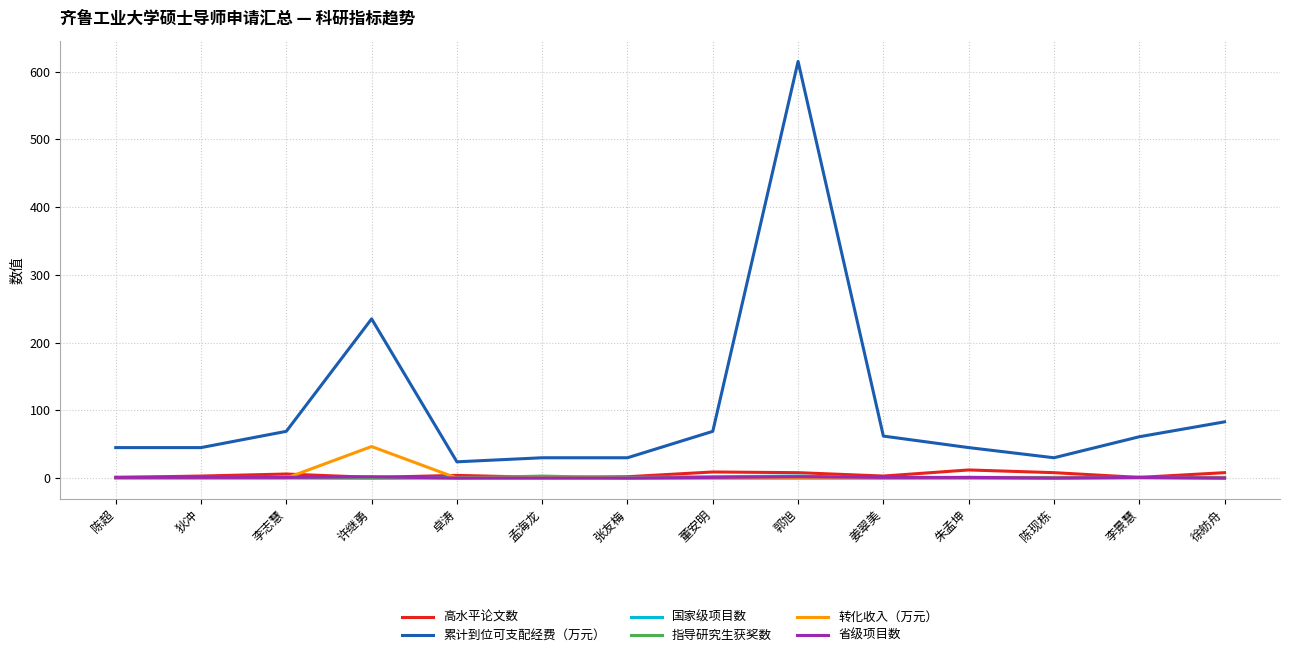

Is it true that 转化收入（万元） equals 78.4 at 许继勇?

False